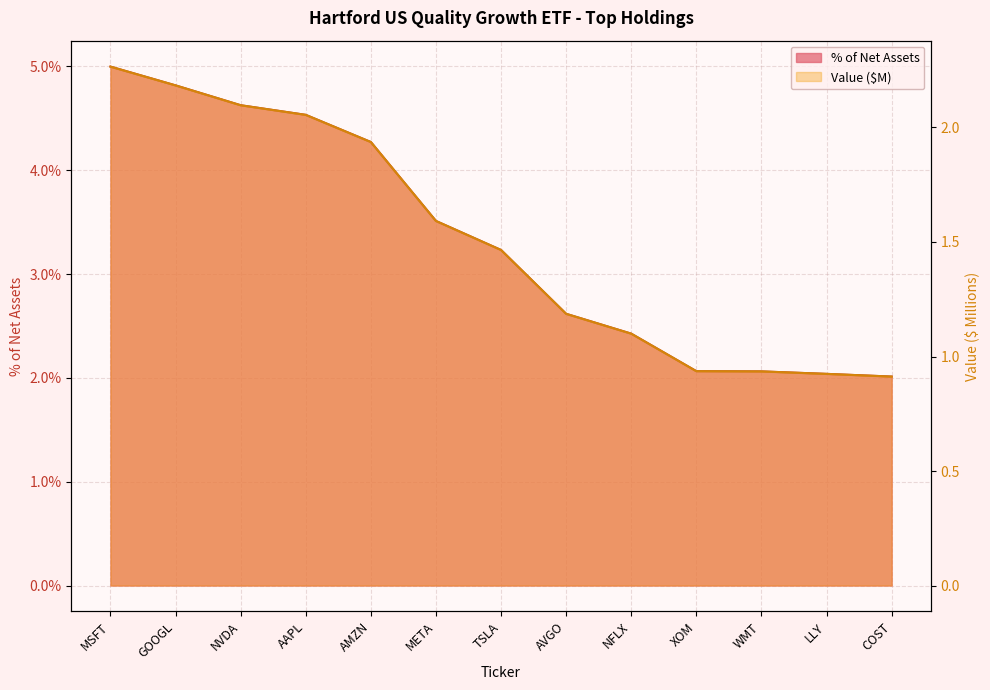

True or false: % of Net Assets and Value (M) intersect in this chart.

False